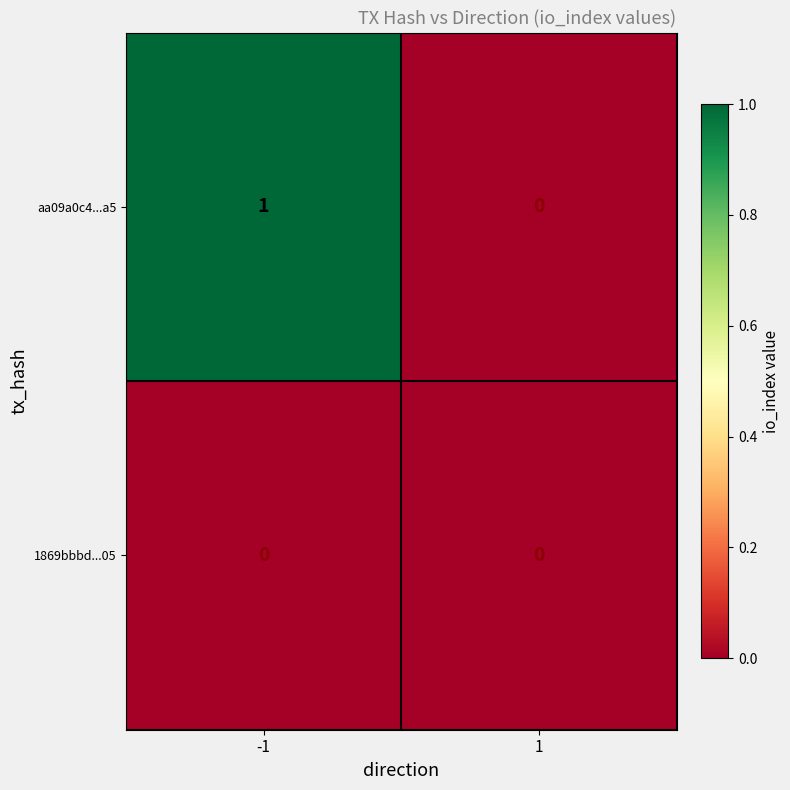

What is the greatest value displayed?

1